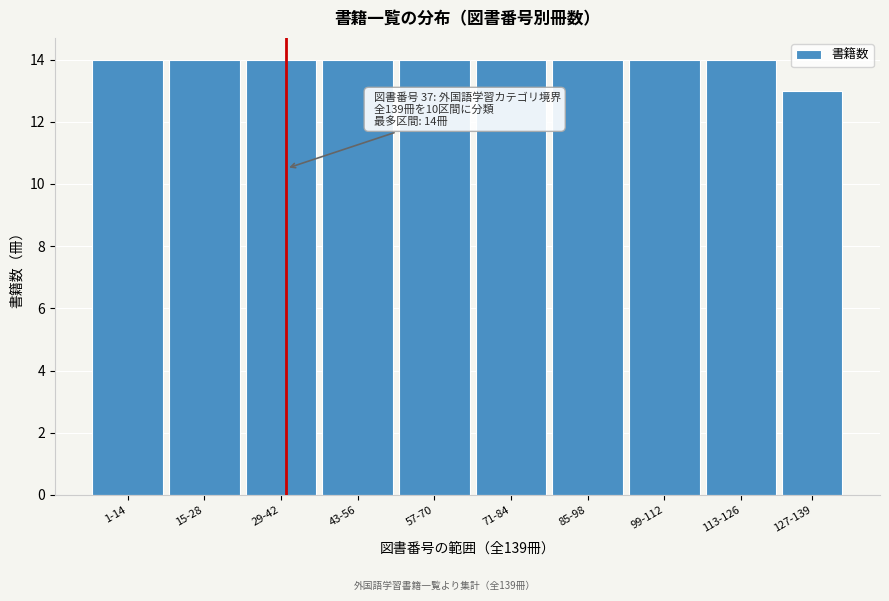

Reading right to left, list all the values displayed in this chart.

13	14	14	14	14	14	14	14	14	14